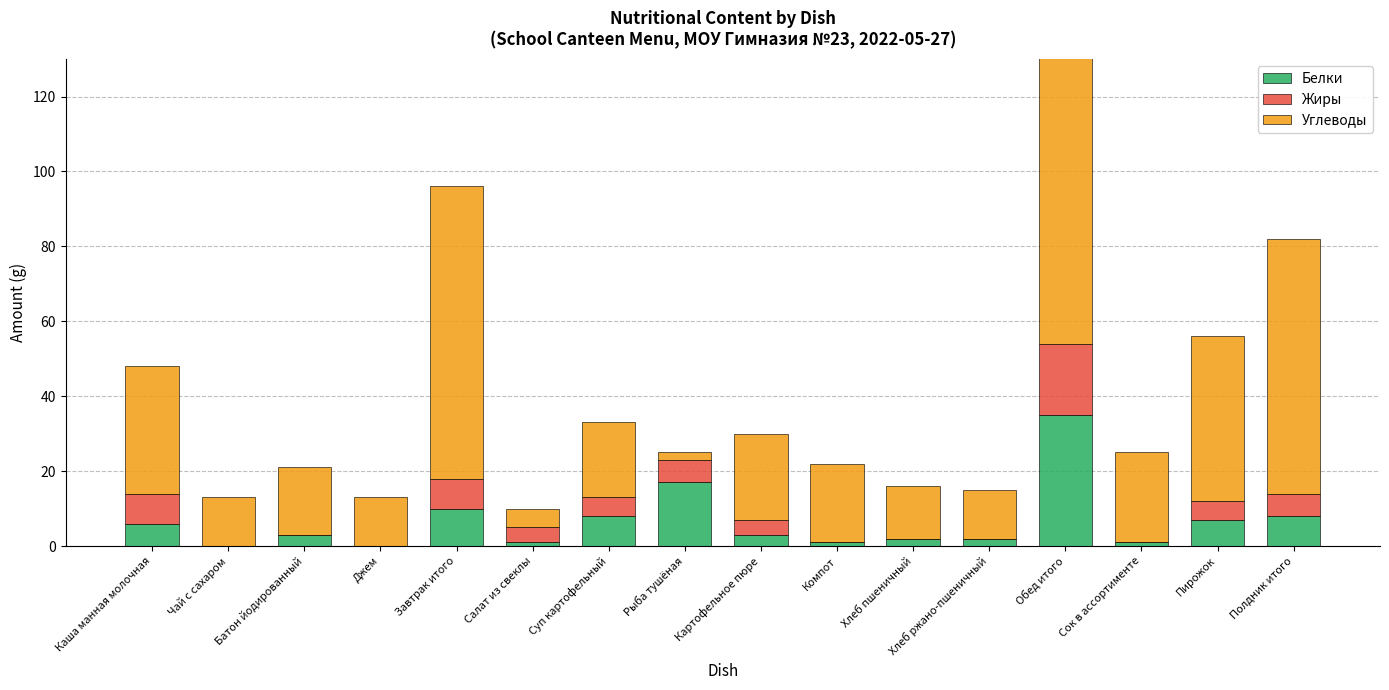

Count the number of categories in the chart.

16